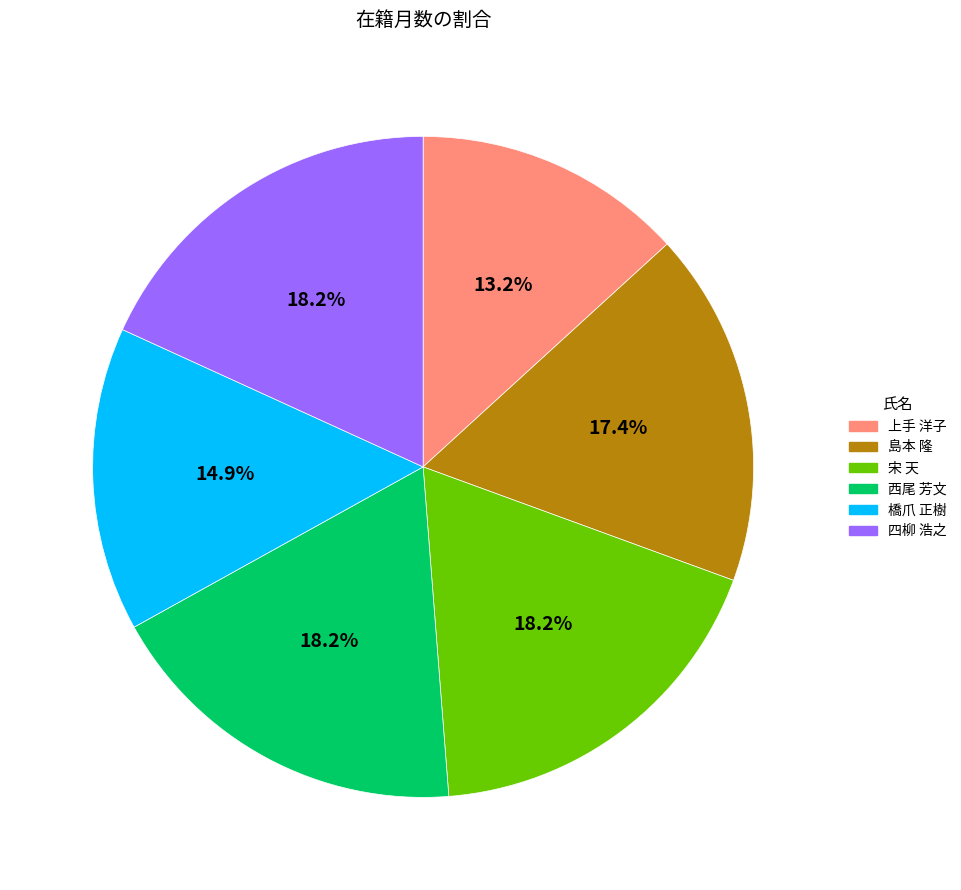

Which category has the smallest portion of the pie?

上手 洋子